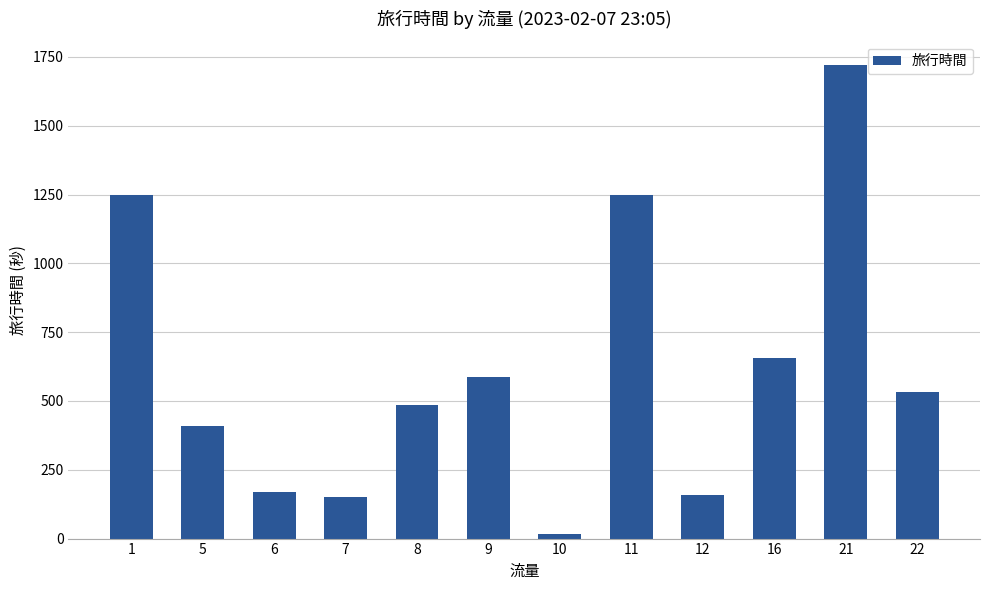

What is the sum of the values at 7 and 9?

738